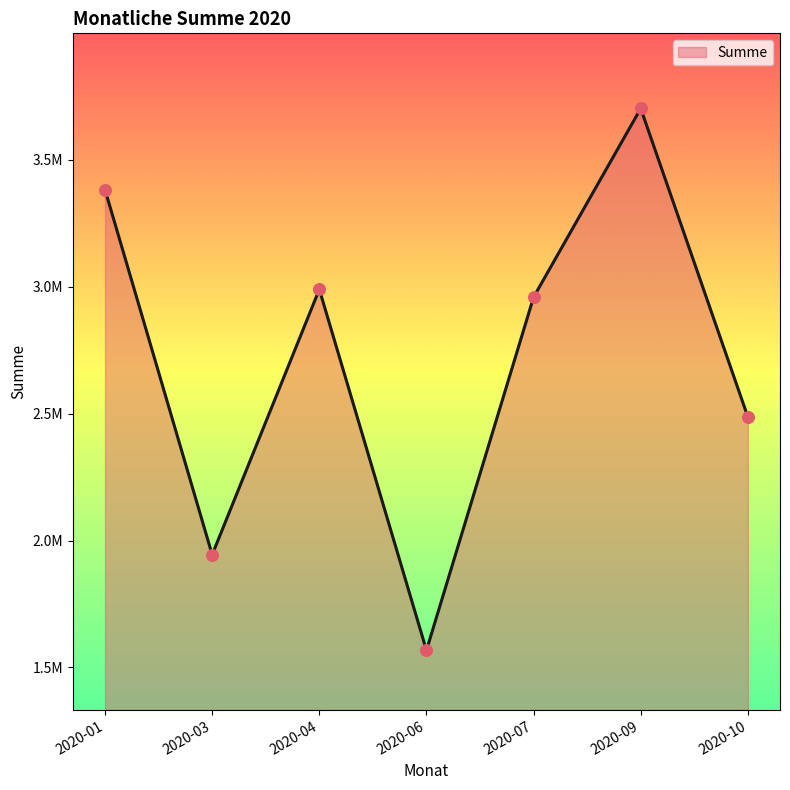

Between 2020-10 and 2020-06, which is larger?

2020-10